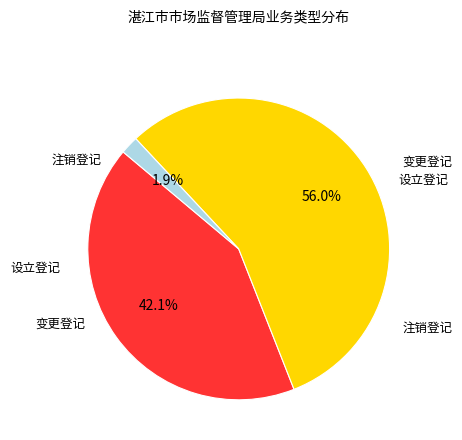

Does any single category account for the majority?

Yes